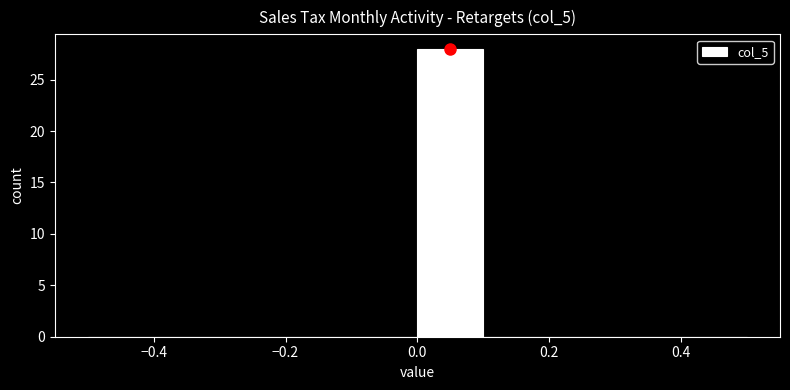

Reading left to right, list every bar in this chart as the range it spans on the x-axis followed by its height. The values are not printed on the chart, so give them approximately, as read against the axis.

-0.5 to -0.4: 0
-0.4 to -0.3: 0
-0.3 to -0.2: 0
-0.2 to -0.1: 0
-0.1 to 0.0: 0
0.0 to 0.1: 28
0.1 to 0.2: 0
0.2 to 0.3: 0
0.3 to 0.4: 0
0.4 to 0.5: 0